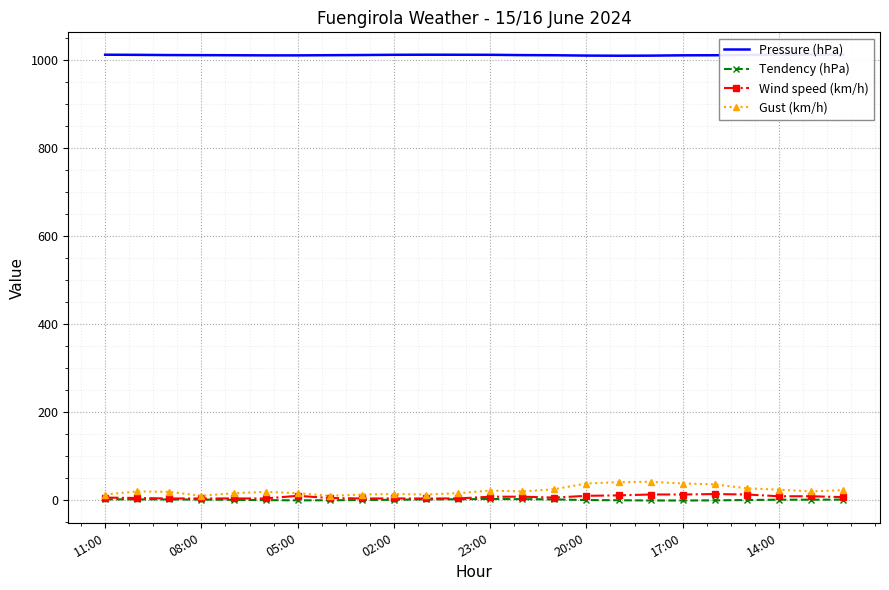

True or false: Gust (km/h) has more than 0 points higher than both neighbors.

True